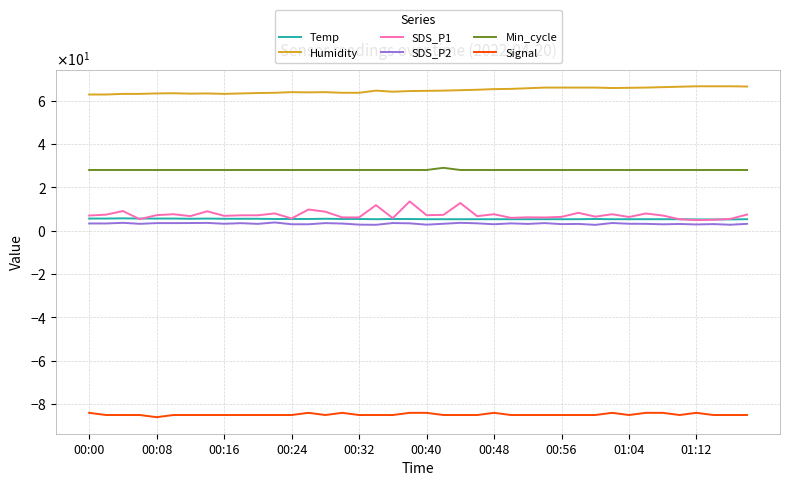

What are all the series names shown in the legend?

Temp, Humidity, SDS_P1, SDS_P2, Min_cycle, Signal